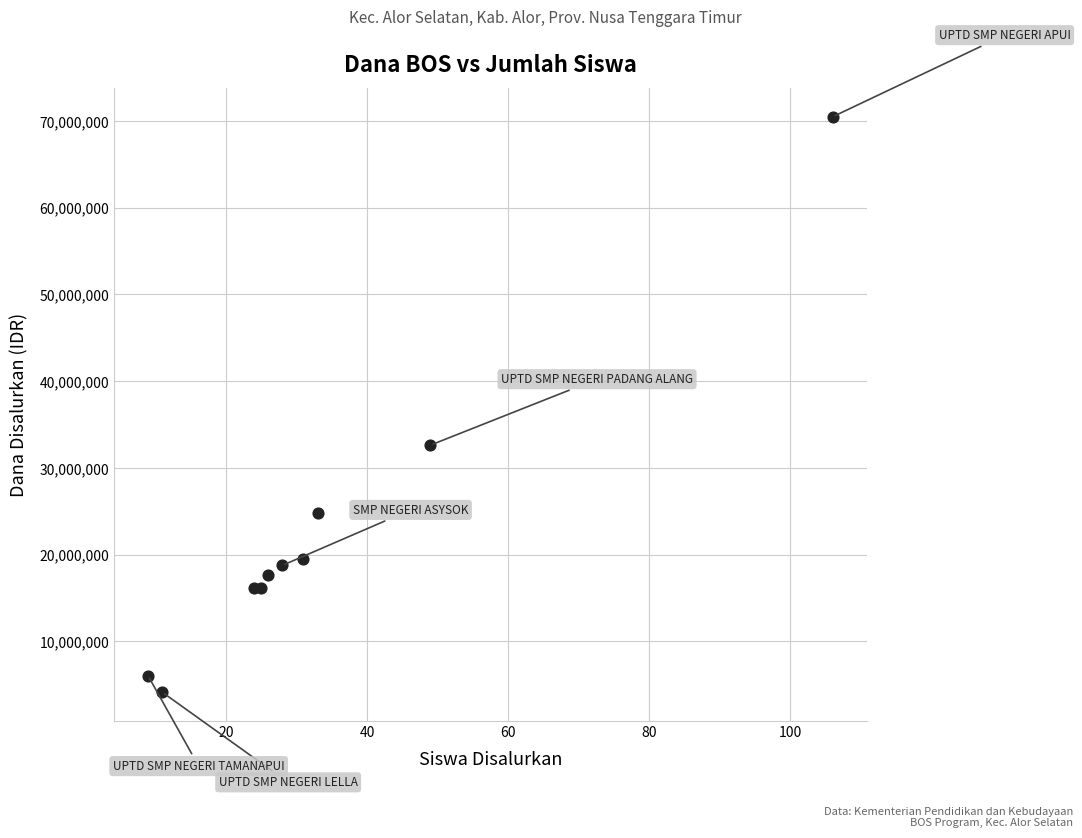

What Y value in the scatter plot is closest to 37312500?

32625000